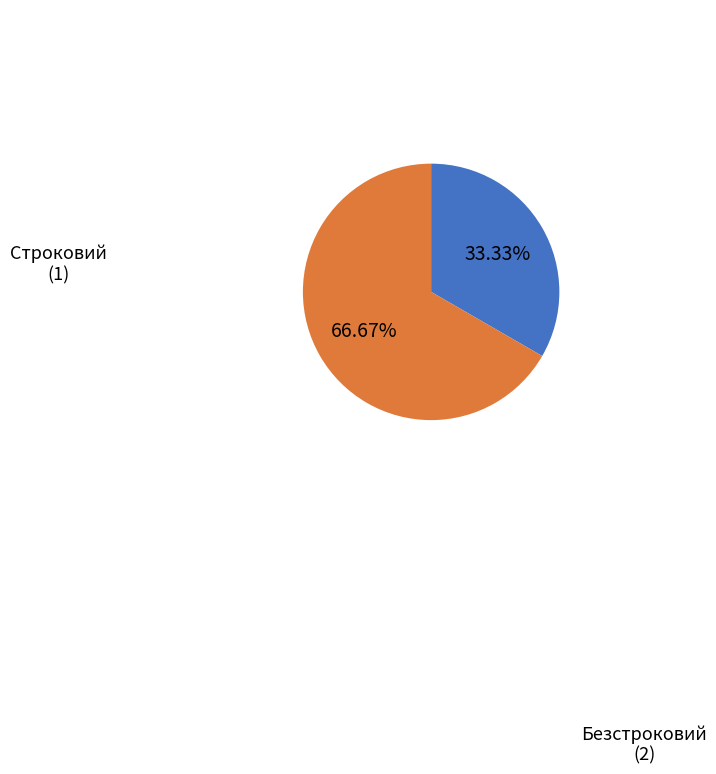

Count the number of slices in the pie.

2